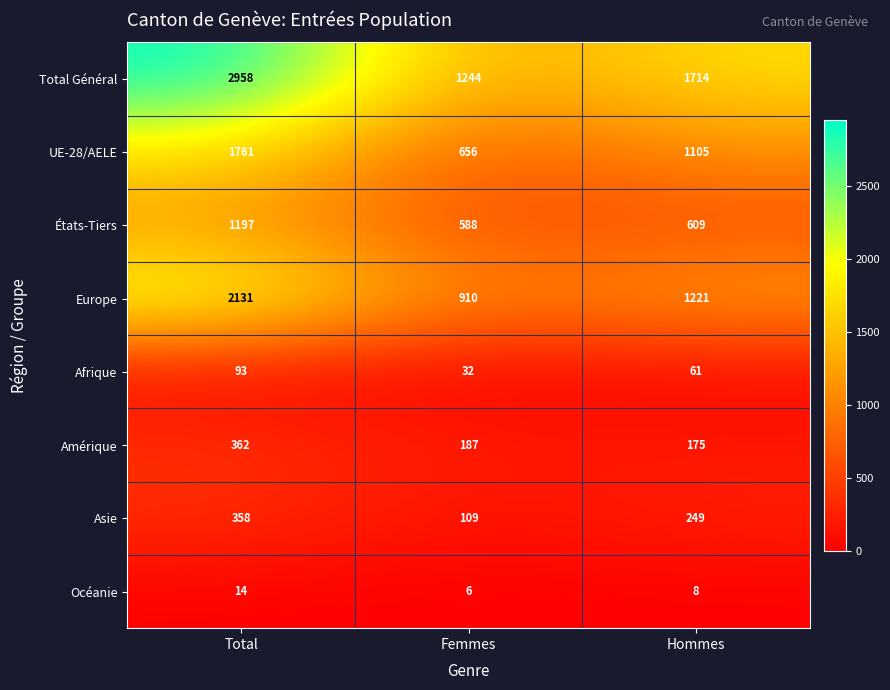

What is the smallest value displayed?

6